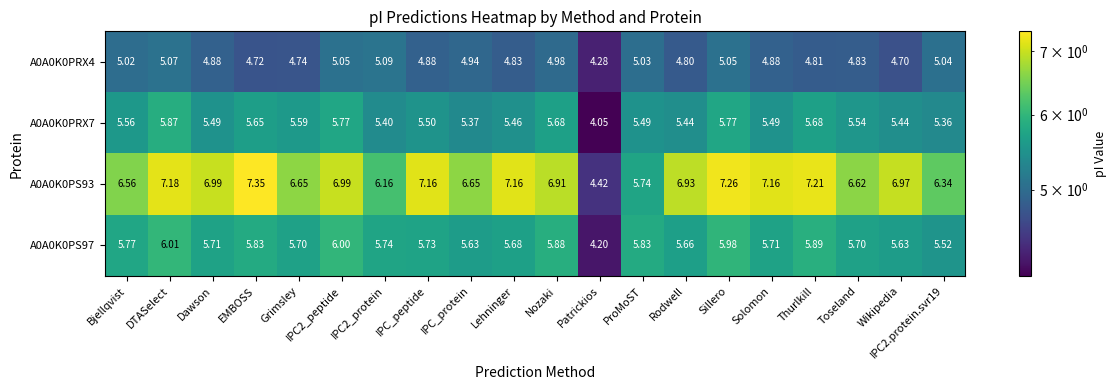

Which label corresponds to the smallest value in the chart?

Patrickios